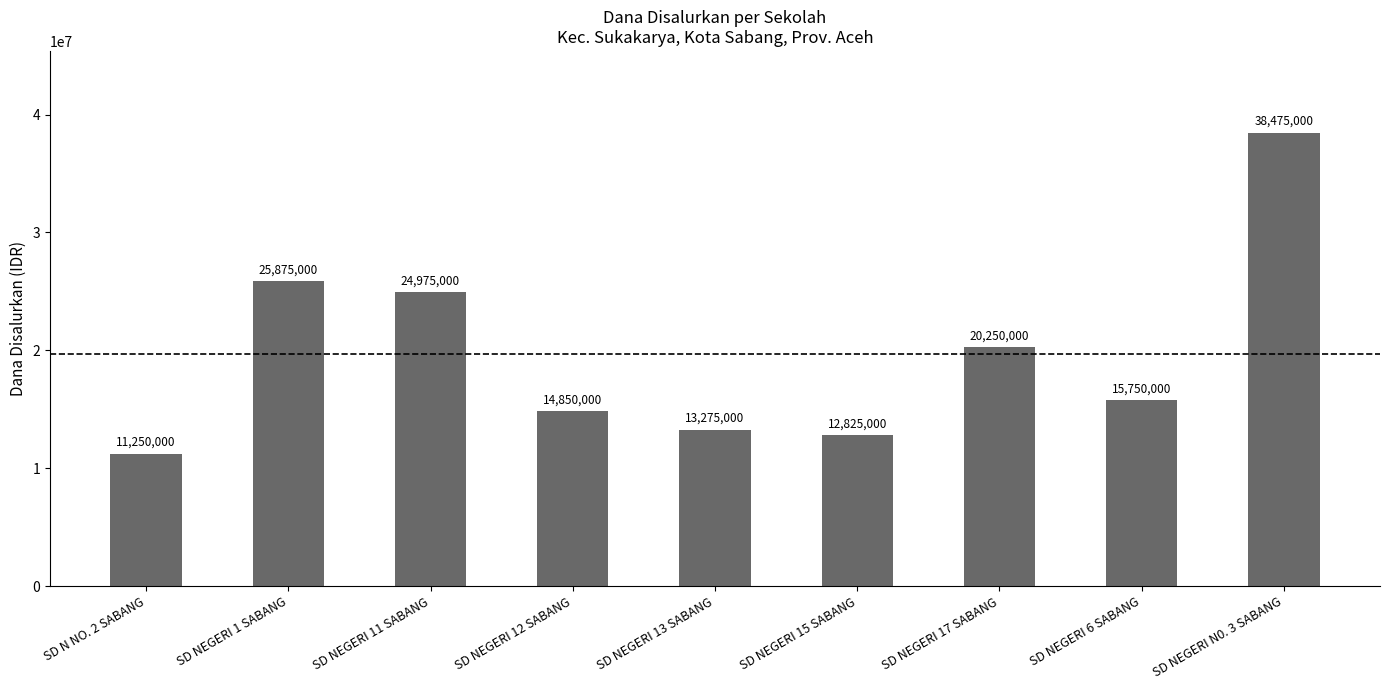

Is it true that the value at SD NEGERI 6 SABANG is 15750000?

True